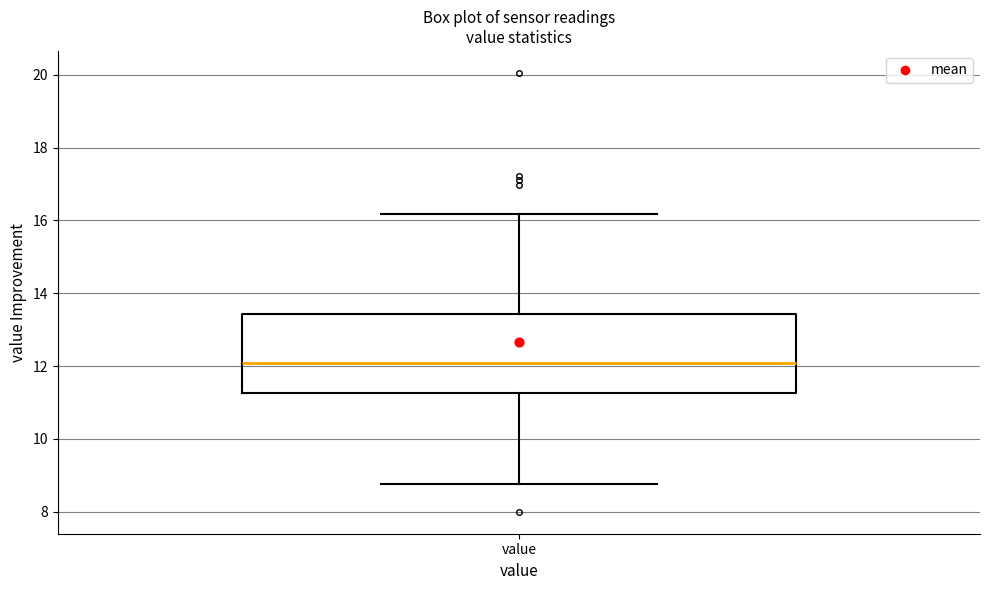

Where is the lower edge of the box for value on the y-axis? The values are not printed on the chart, so give them approximately, as read against the axis.

11.2